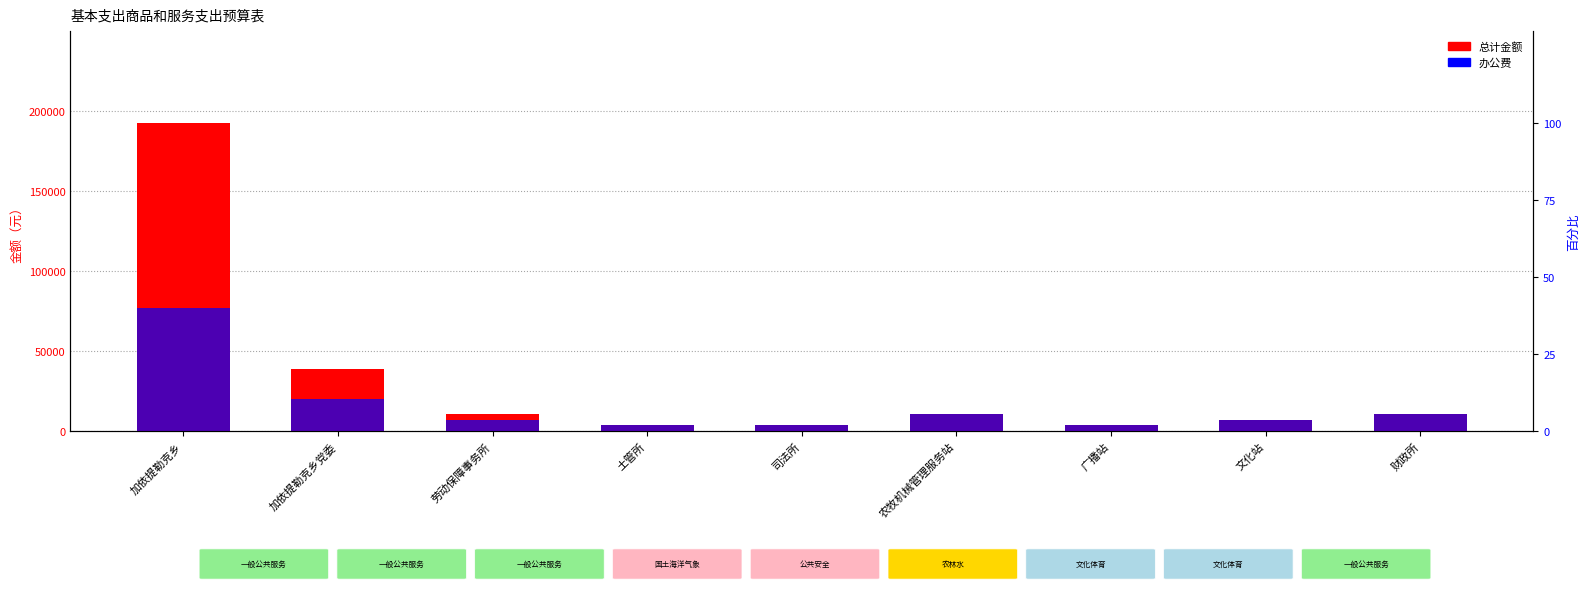

At which label does 办公费 reach its minimum?

土管所